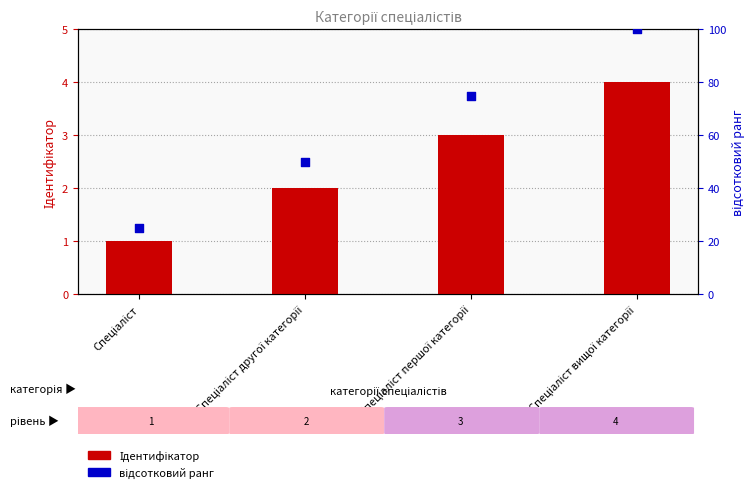

What is the total value across all series at Спеціаліст вищої категорії?

104